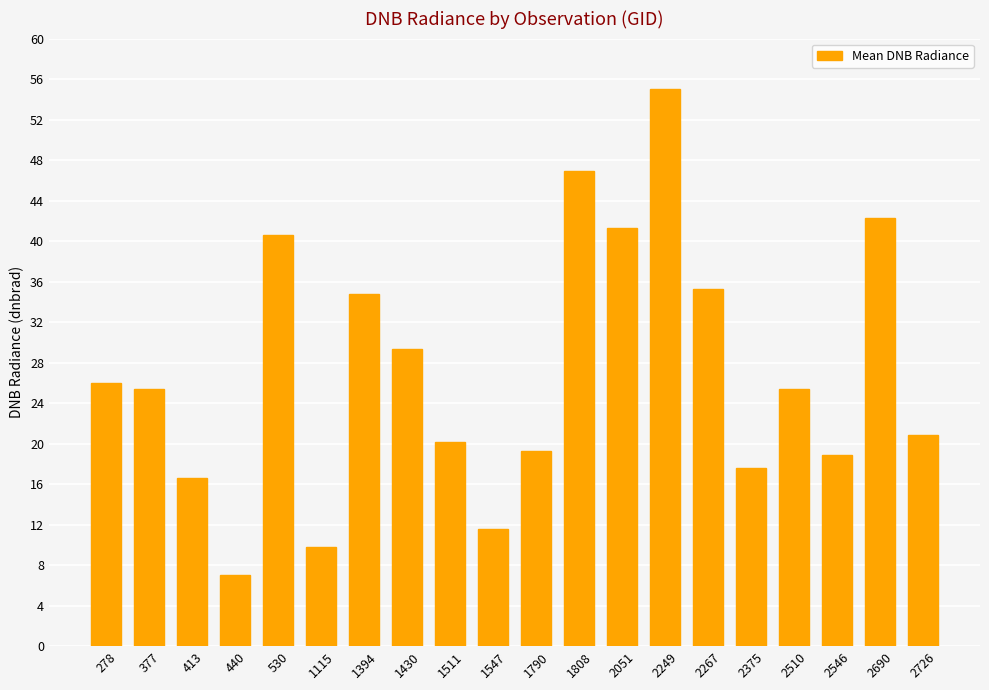

Reading left to right, transcribe all the data shown in this chart.

26.0	25.4	16.6	7.0	40.6	9.8	34.8	29.3	20.1	11.5	19.3	46.9	41.3	55.0	35.3	17.6	25.4	18.9	42.2	20.9